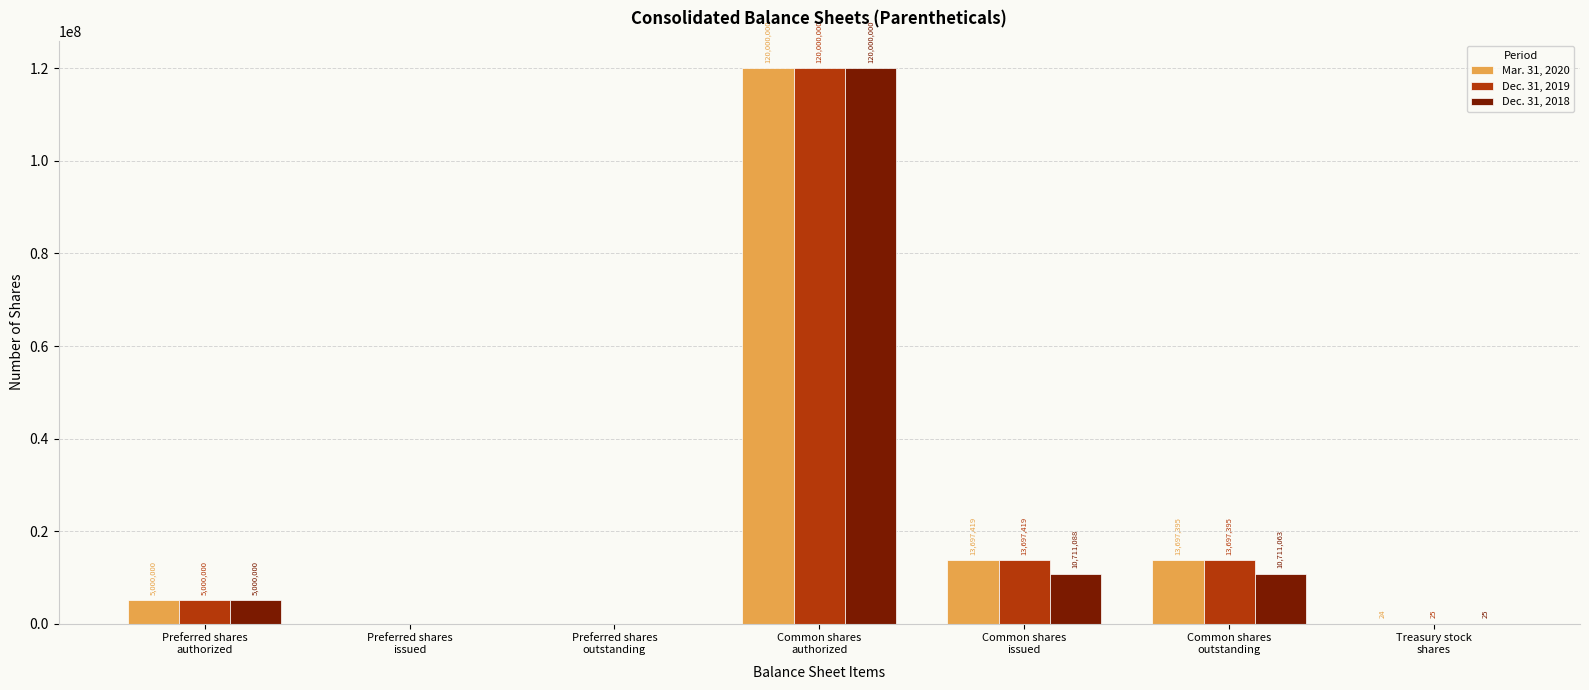

At which label does Dec. 31, 2019 reach its peak?

Common shares
authorized